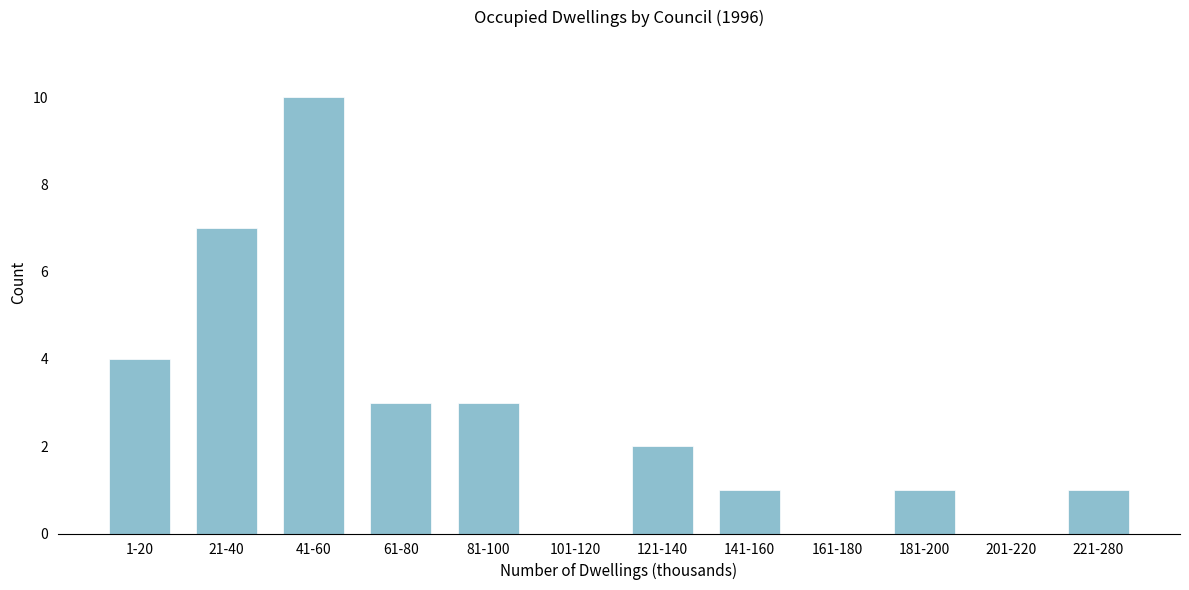

Reading right to left, transcribe all the data shown in this chart.

221-280=1	201-220=0	181-200=1	161-180=0	141-160=1	121-140=2	101-120=0	81-100=3	61-80=3	41-60=10	21-40=7	1-20=4